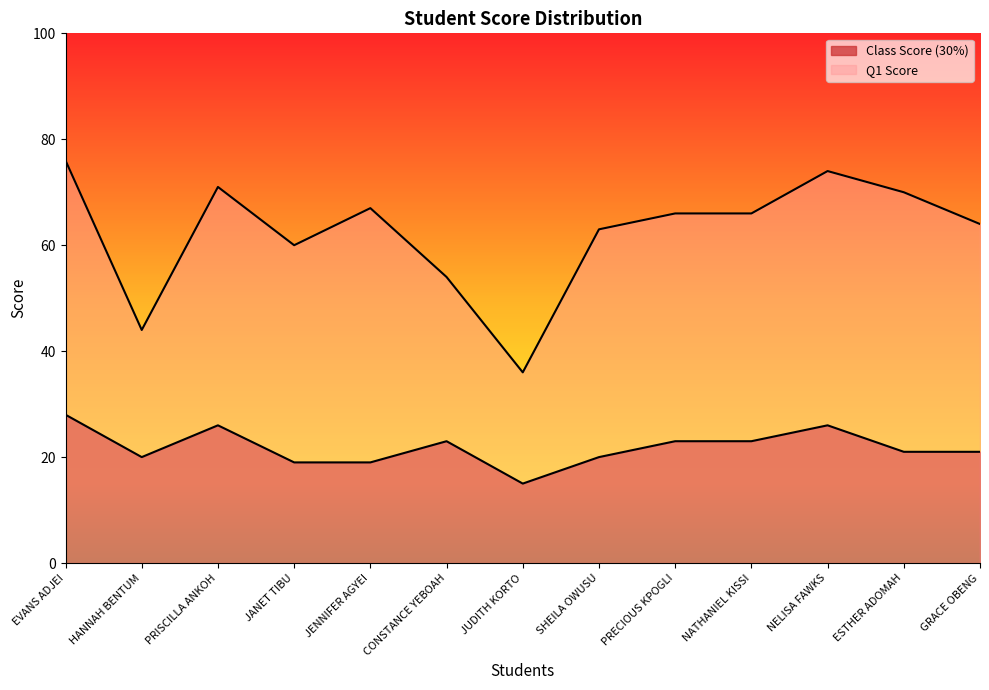

True or false: Q1 Score and Class Score (30%) intersect in this chart.

False